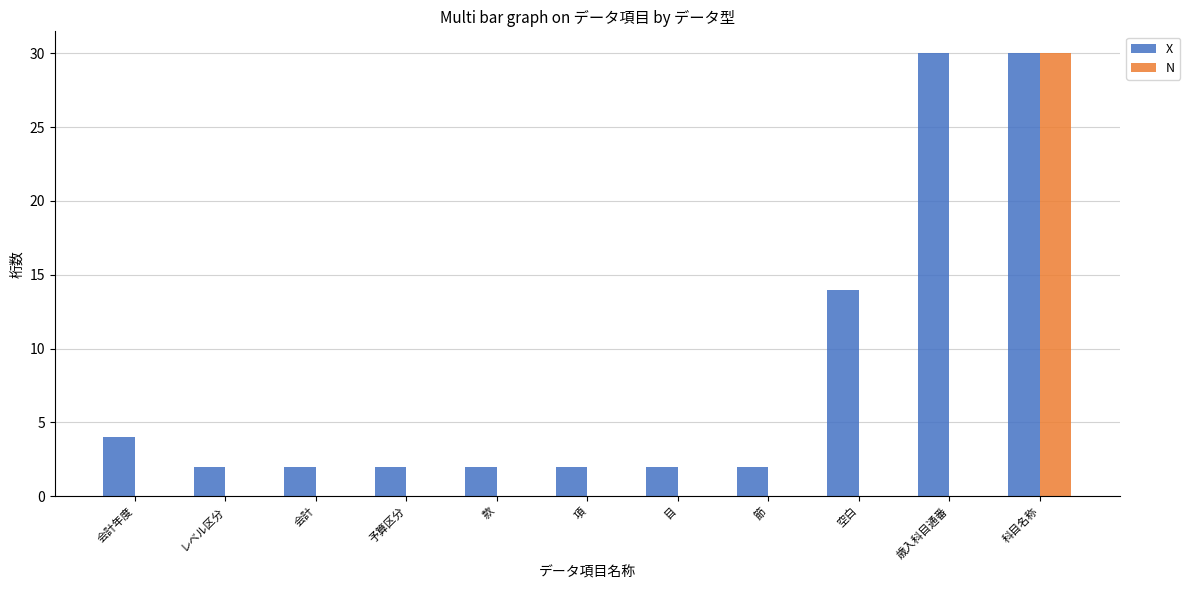

True or false: X has a value of 1 at 節.

False